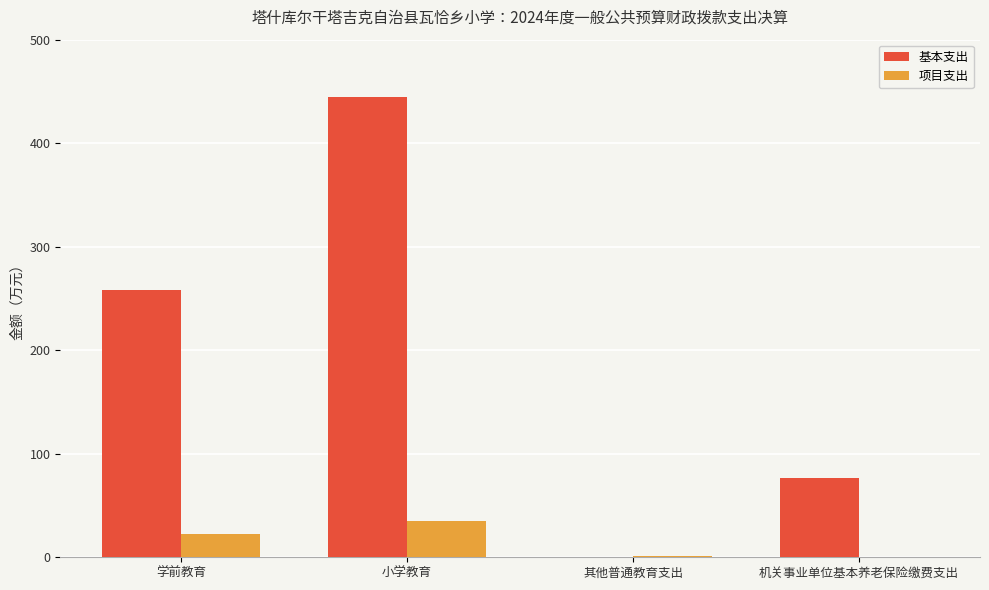

Is the value of 基本支出 at 小学教育 greater than the value of 项目支出 at 其他普通教育支出?

Yes